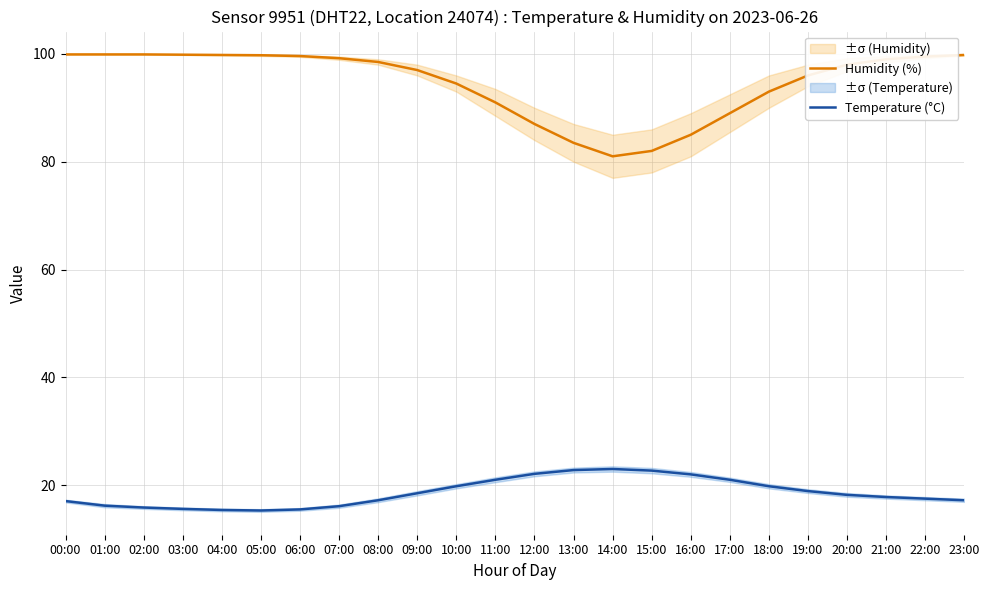

Which series has the largest total across all categories?

Humidity (%)